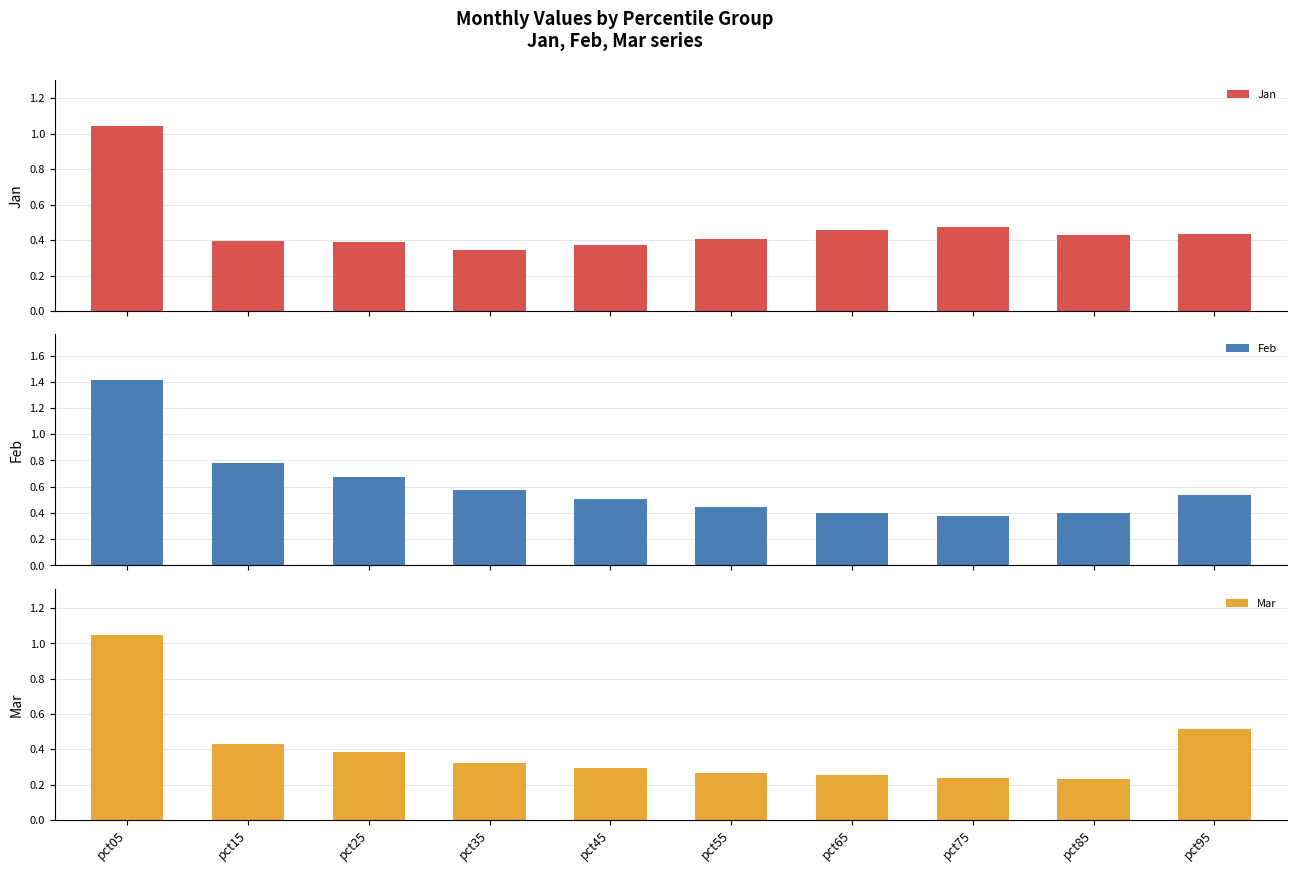

Which series has the largest total across all categories?

Feb